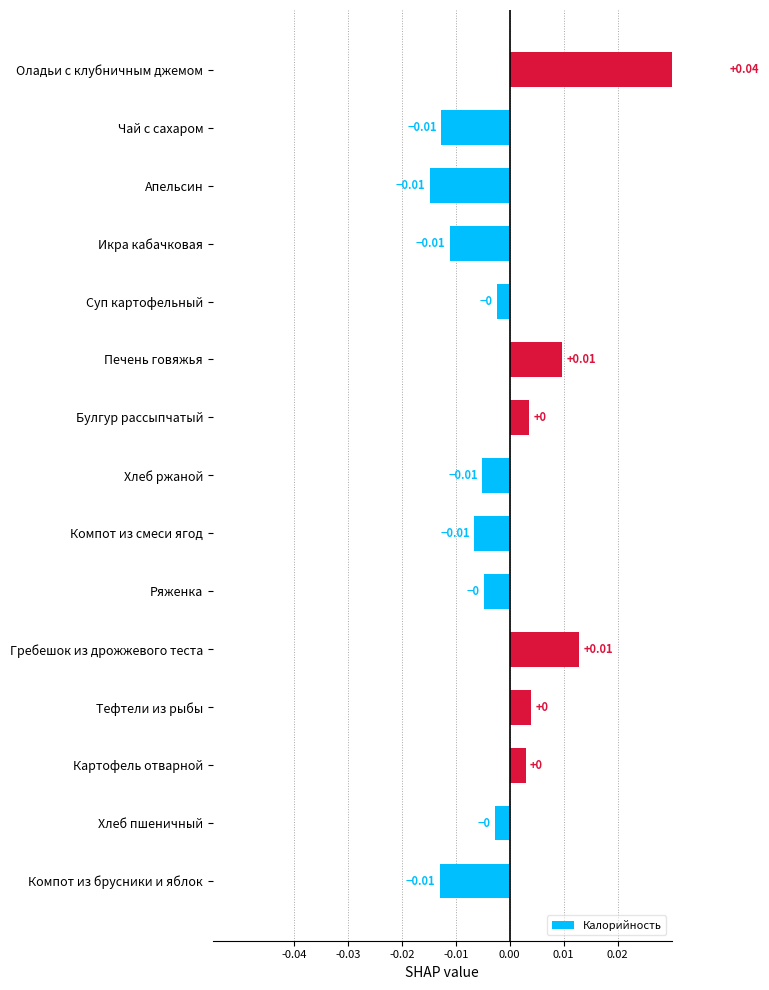

Are the bars horizontal?

Yes